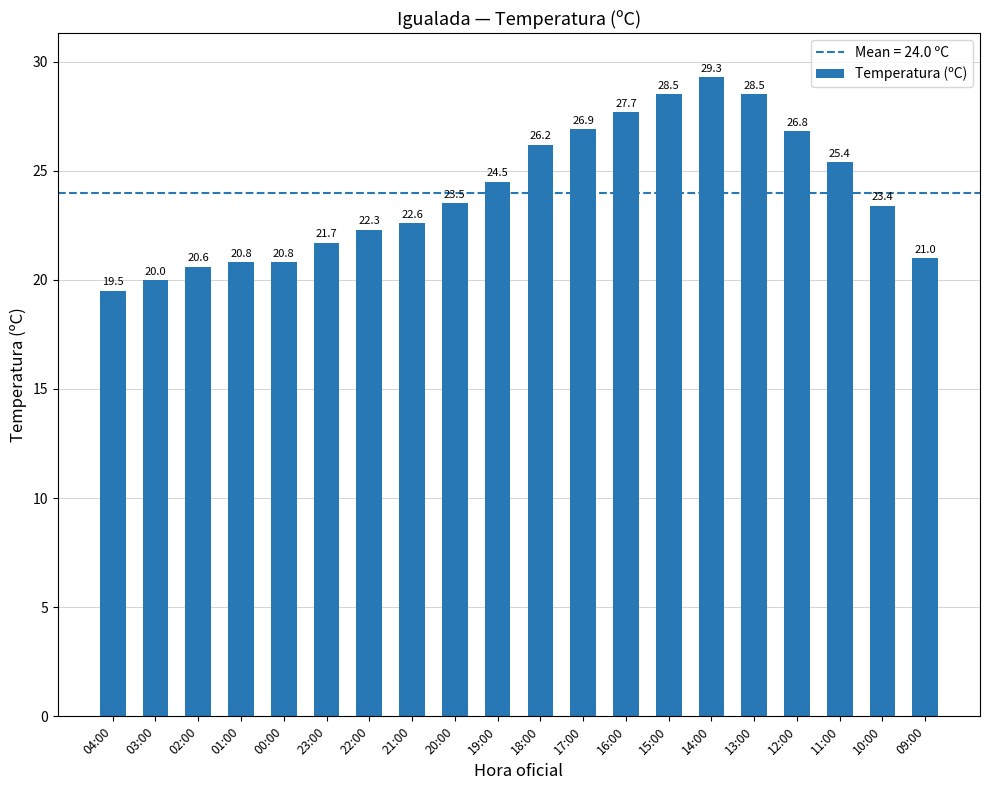

What value does the data have at 13:00?

28.5